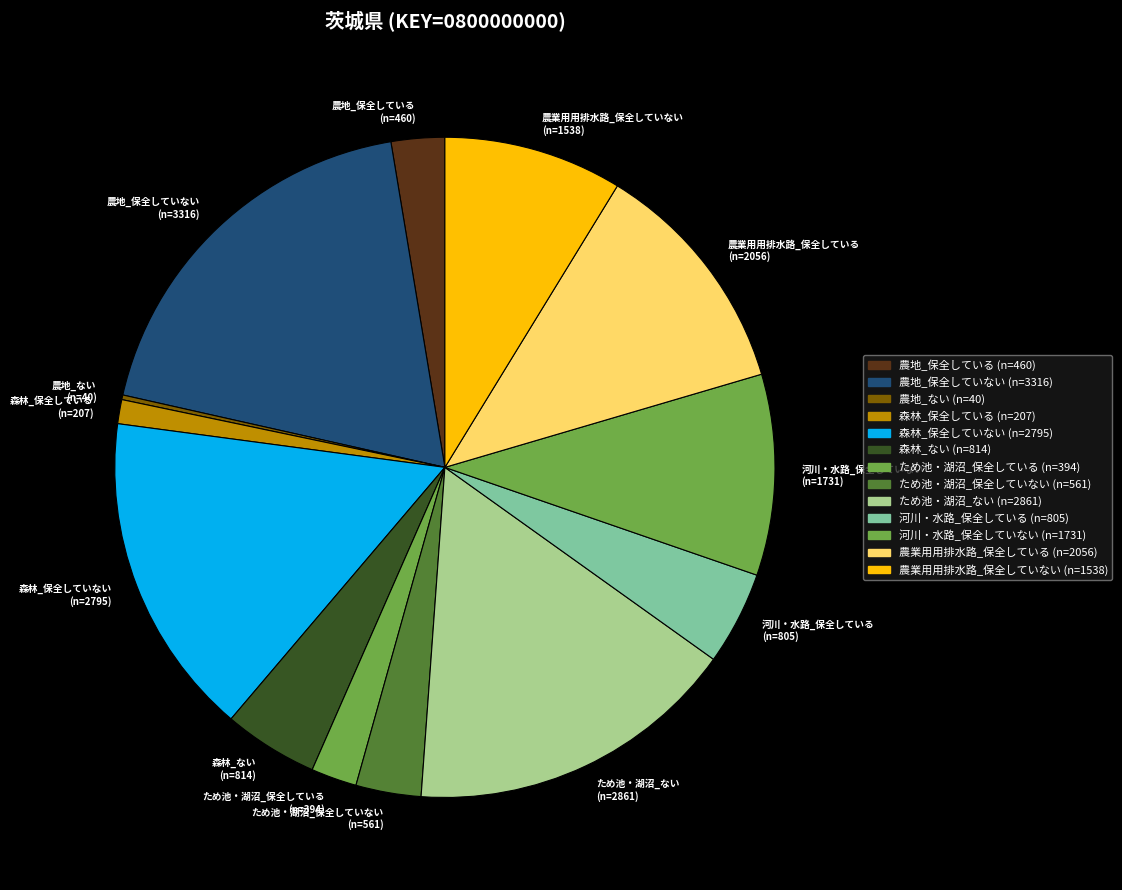

Is the sum of 河川・水路_保全している (n=805) and ため池・湖沼_保全している (n=394) greater than half?

No